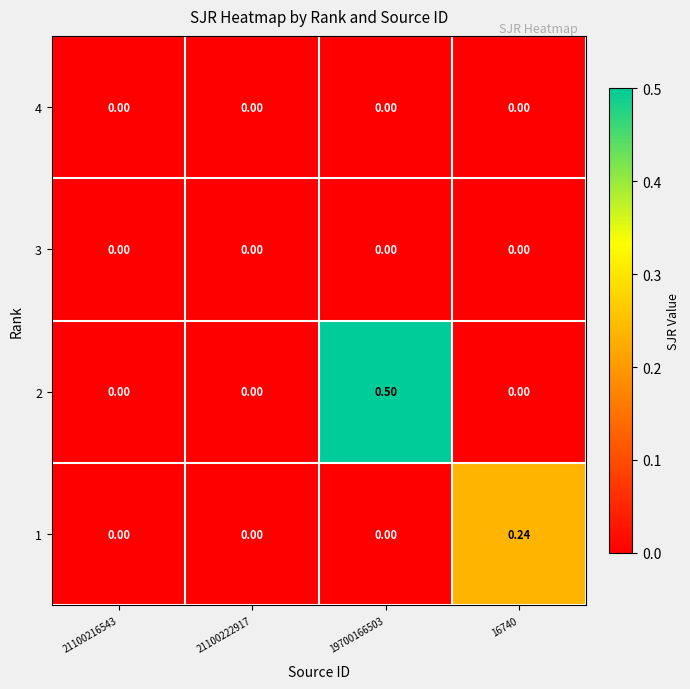

Which series changed the most between 21100216543 and 16740?

1